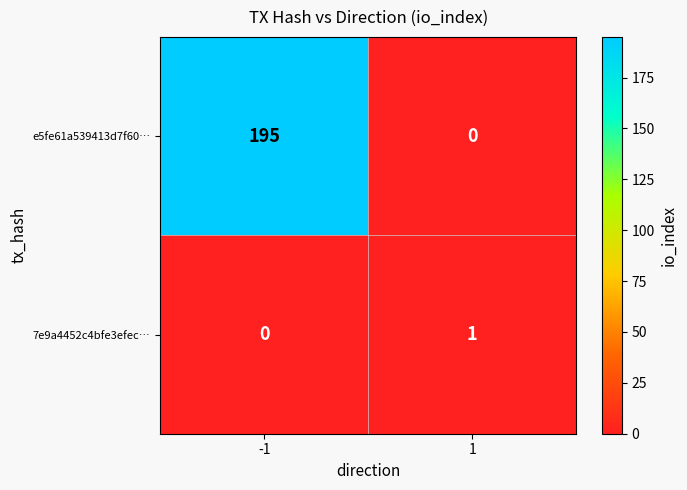

Is it true that 7e9a4452c4bfe3efec… equals 1 at 1?

True